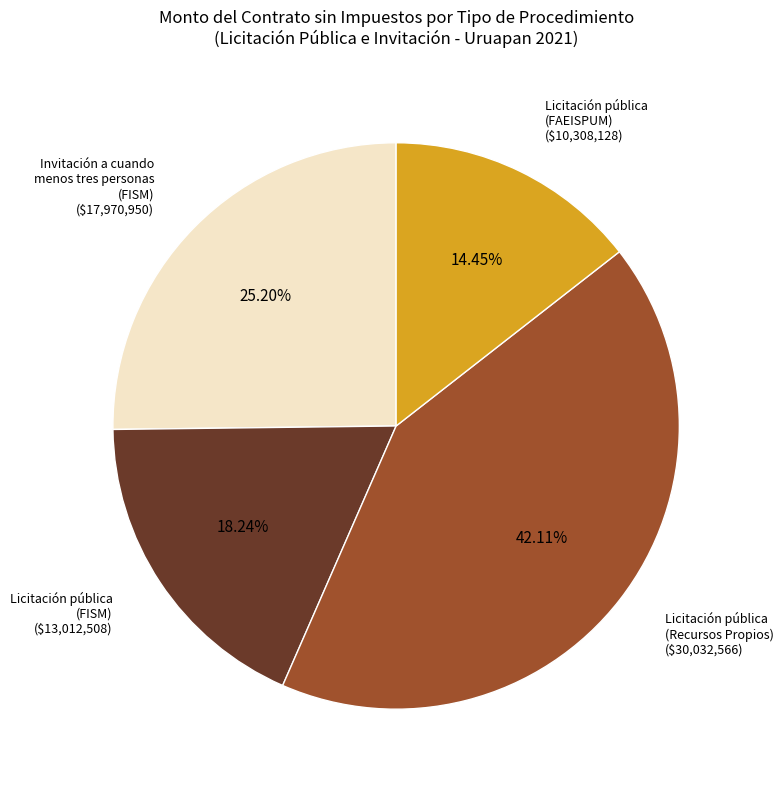

Is there a majority slice in this chart?

No